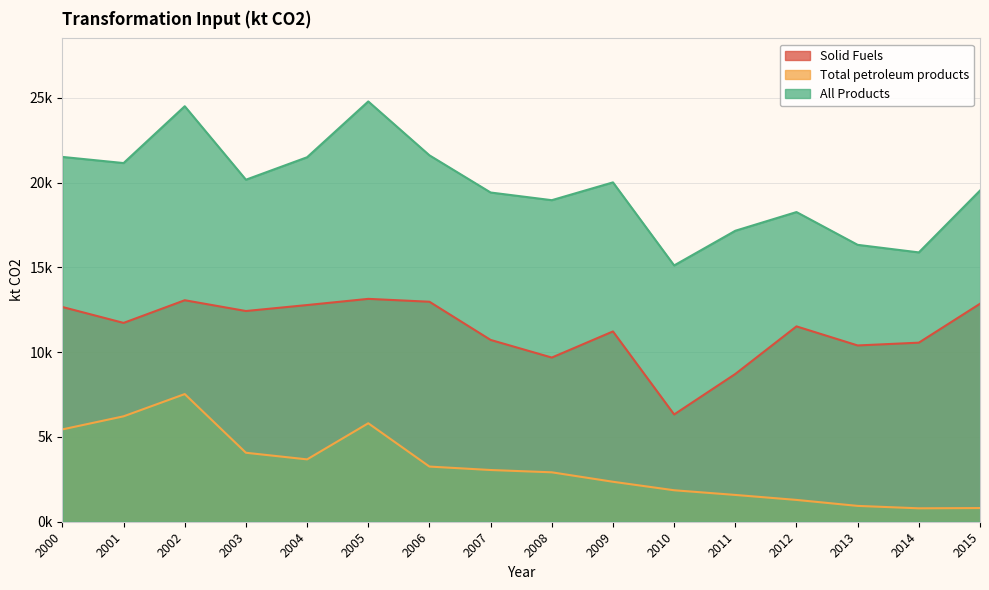

Does the chart display data point markers on the line(s)?

No